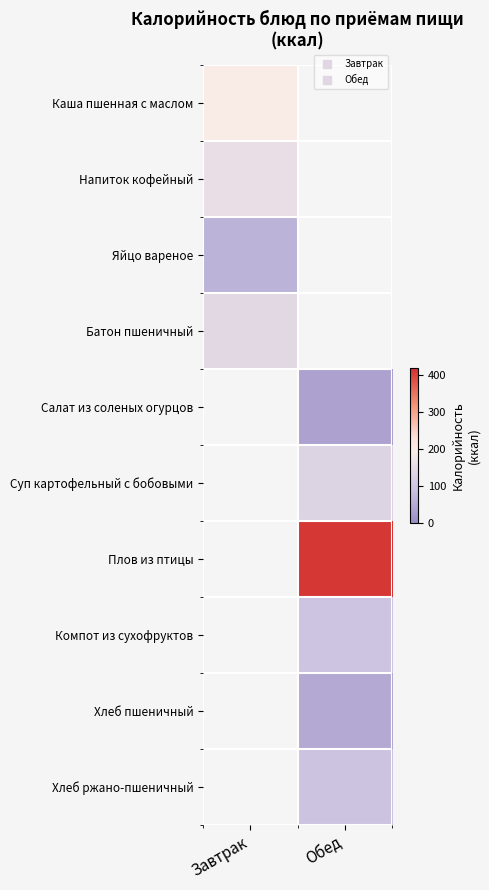

The Салат из соленых огурцов series shows 35.9 at Обед. True or false?

True